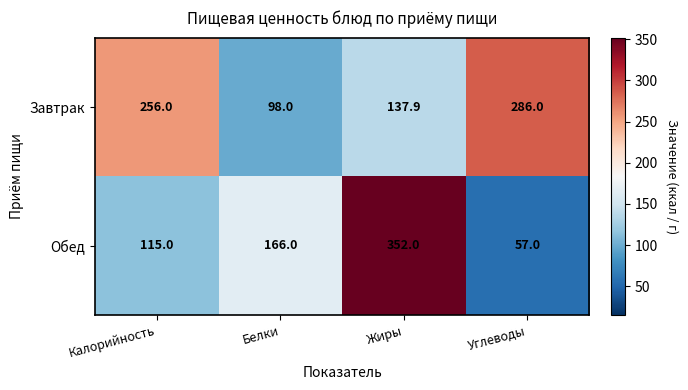

How many series are shown in this chart?

2